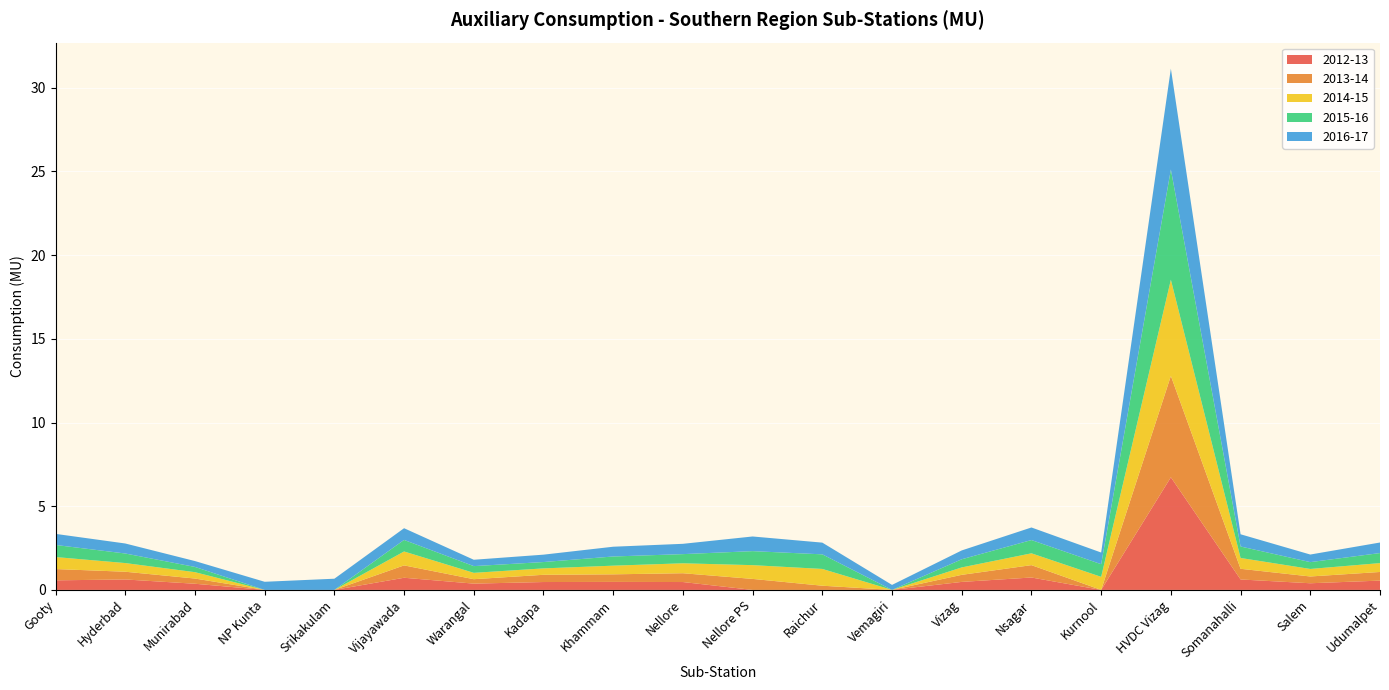

Reading right to left, list all the values displayed in this chart.

2012-13: Udumalpet=0.6	Salem=0.4	Somanahalli=0.6	HVDC Vizag=6.7	Kurnool=0.0	Nsagar=0.7	Vizag=0.5	Vemagiri=0.0	Raichur=0.0	Nellore PS=0.0	Nellore=0.5	Khammam=0.5	Kadapa=0.5	Warangal=0.4	Vijayawada=0.7	Srikakulam=0.0	NP Kunta=0.0	Munirabad=0.4	Hyderbad=0.6	Gooty=0.6
2013-14: Udumalpet=0.5	Salem=0.4	Somanahalli=0.6	HVDC Vizag=6.1	Kurnool=0.0	Nsagar=0.7	Vizag=0.4	Vemagiri=0.0	Raichur=0.3	Nellore PS=0.7	Nellore=0.5	Khammam=0.5	Kadapa=0.4	Warangal=0.3	Vijayawada=0.7	Srikakulam=0.0	NP Kunta=0.0	Munirabad=0.3	Hyderbad=0.5	Gooty=0.7
2014-15: Udumalpet=0.5	Salem=0.4	Somanahalli=0.6	HVDC Vizag=5.7	Kurnool=0.8	Nsagar=0.7	Vizag=0.4	Vemagiri=0.0	Raichur=1.0	Nellore PS=0.8	Nellore=0.6	Khammam=0.5	Kadapa=0.4	Warangal=0.4	Vijayawada=0.8	Srikakulam=0.0	NP Kunta=0.0	Munirabad=0.4	Hyderbad=0.5	Gooty=0.7
2015-16: Udumalpet=0.6	Salem=0.4	Somanahalli=0.7	HVDC Vizag=6.6	Kurnool=0.8	Nsagar=0.8	Vizag=0.5	Vemagiri=0.0	Raichur=0.9	Nellore PS=0.8	Nellore=0.5	Khammam=0.5	Kadapa=0.4	Warangal=0.4	Vijayawada=0.7	Srikakulam=0.0	NP Kunta=0.0	Munirabad=0.3	Hyderbad=0.6	Gooty=0.7
2016-17: Udumalpet=0.6	Salem=0.5	Somanahalli=0.7	HVDC Vizag=6.0	Kurnool=0.7	Nsagar=0.8	Vizag=0.5	Vemagiri=0.3	Raichur=0.7	Nellore PS=0.9	Nellore=0.6	Khammam=0.6	Kadapa=0.4	Warangal=0.4	Vijayawada=0.7	Srikakulam=0.7	NP Kunta=0.5	Munirabad=0.4	Hyderbad=0.6	Gooty=0.7